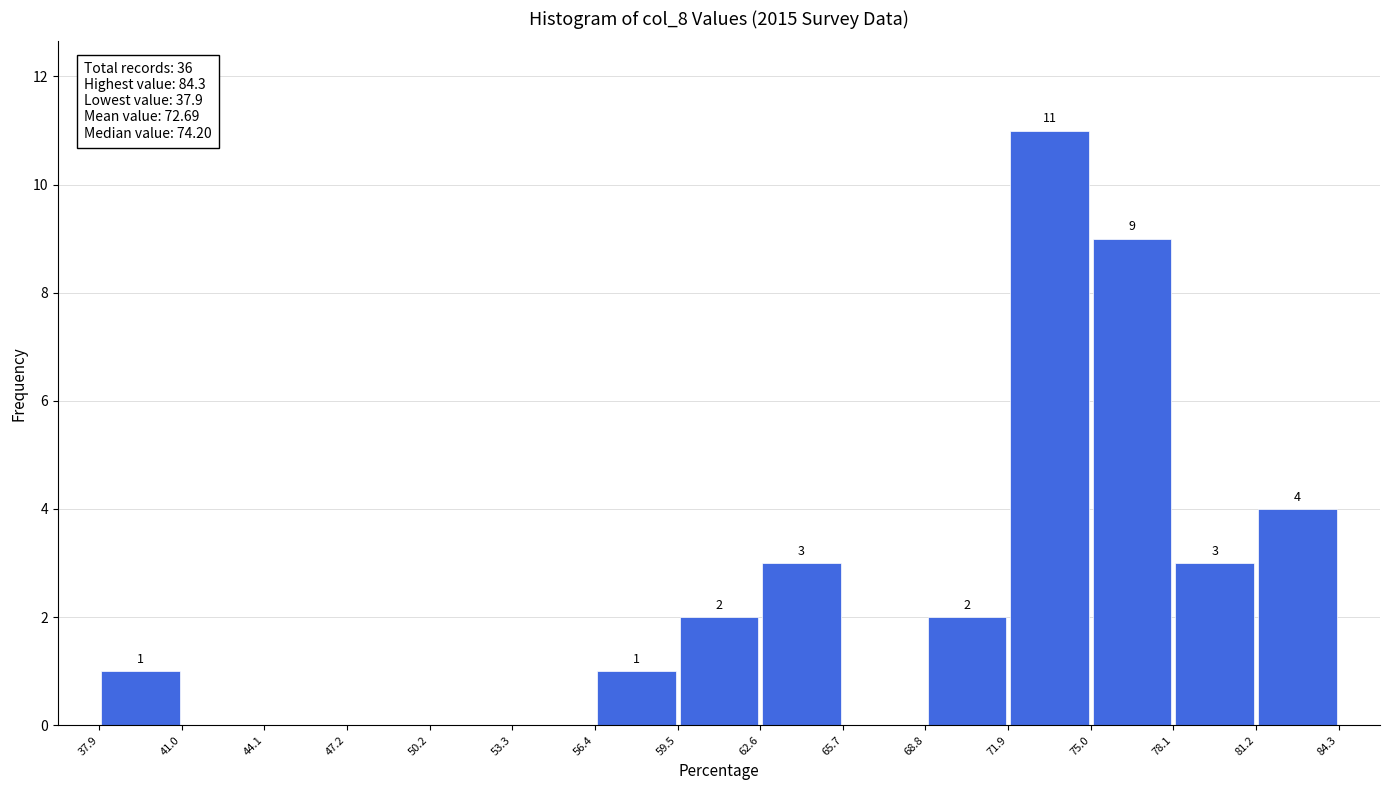

Which range on the x-axis has the tallest bar?

71.9 to 75.0